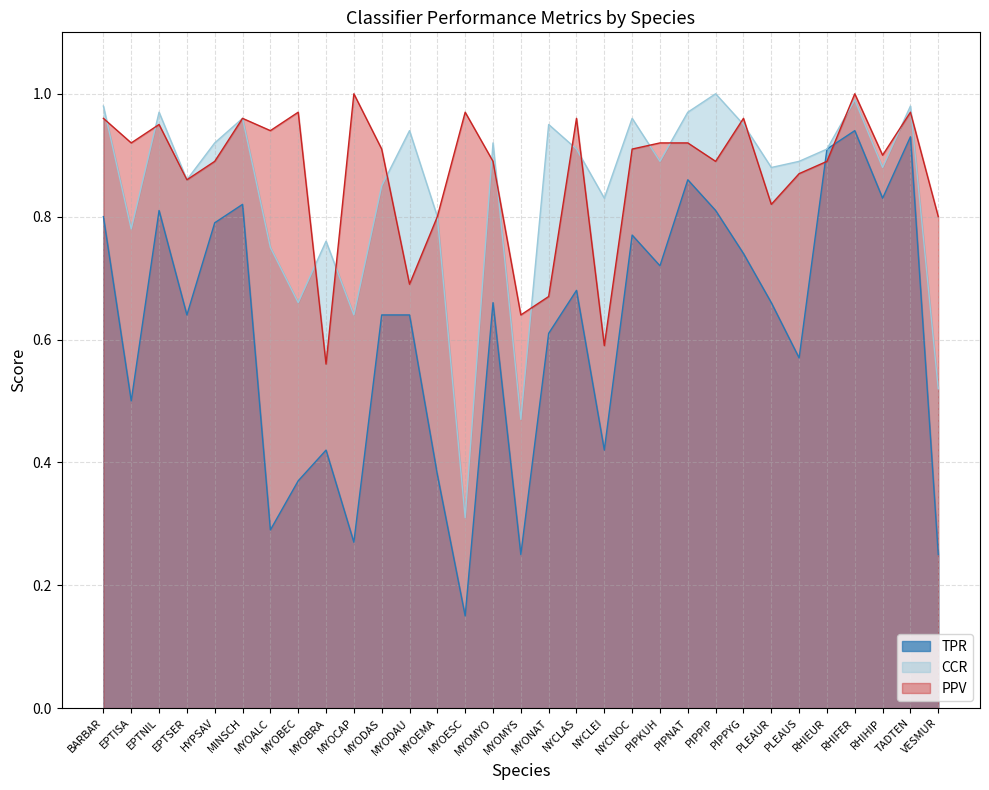

Between PIPPYG and TADTEN, which series saw the biggest shift?

TPR